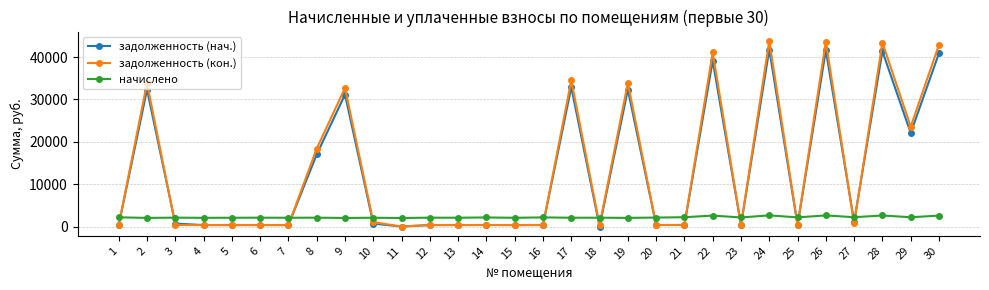

Which series has the widest spread of values?

задолженность (кон.)